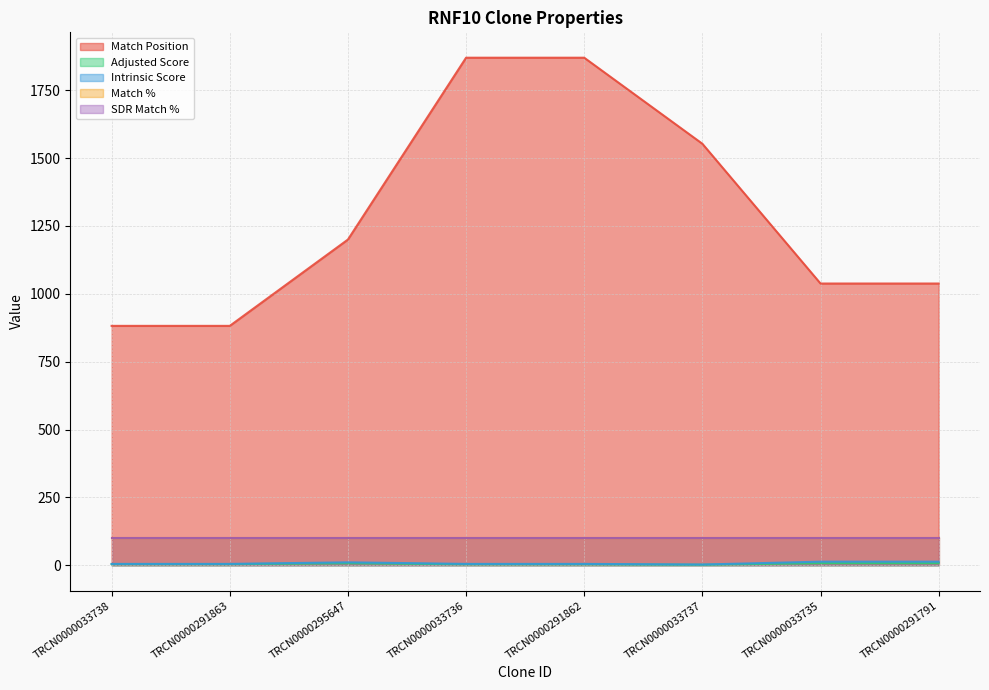

True or false: Adjusted Score has a value of 3.5 at TRCN0000291862.

True